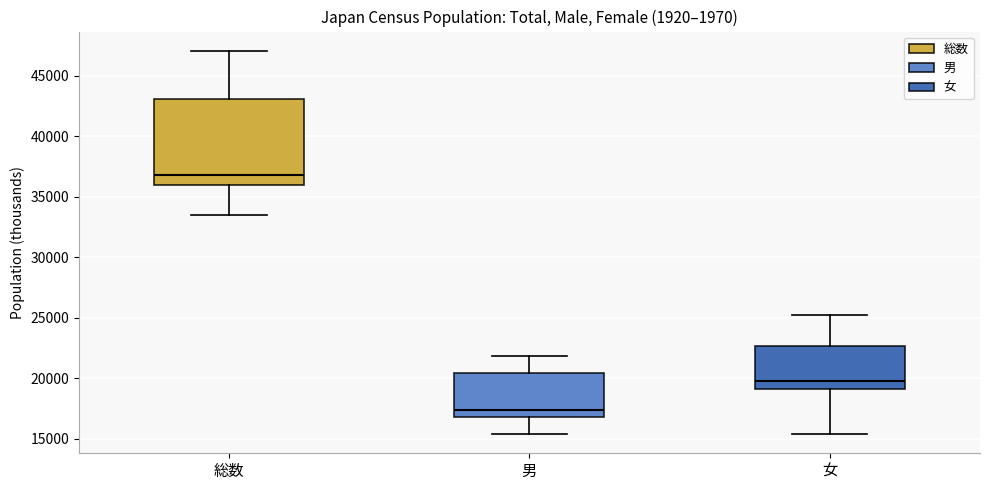

Reading left to right, read every box against the y-axis: the position of its median line, the range the box covers, and the ends of its whiskers. The values are not printed on the chart, so give them approximately, as read against the axis.

総数: median 37000, box 36000 to 43000, whiskers 33500 to 47000
男: median 17500, box 17000 to 20500, whiskers 15500 to 22000
女: median 20000, box 19000 to 22500, whiskers 15500 to 25500